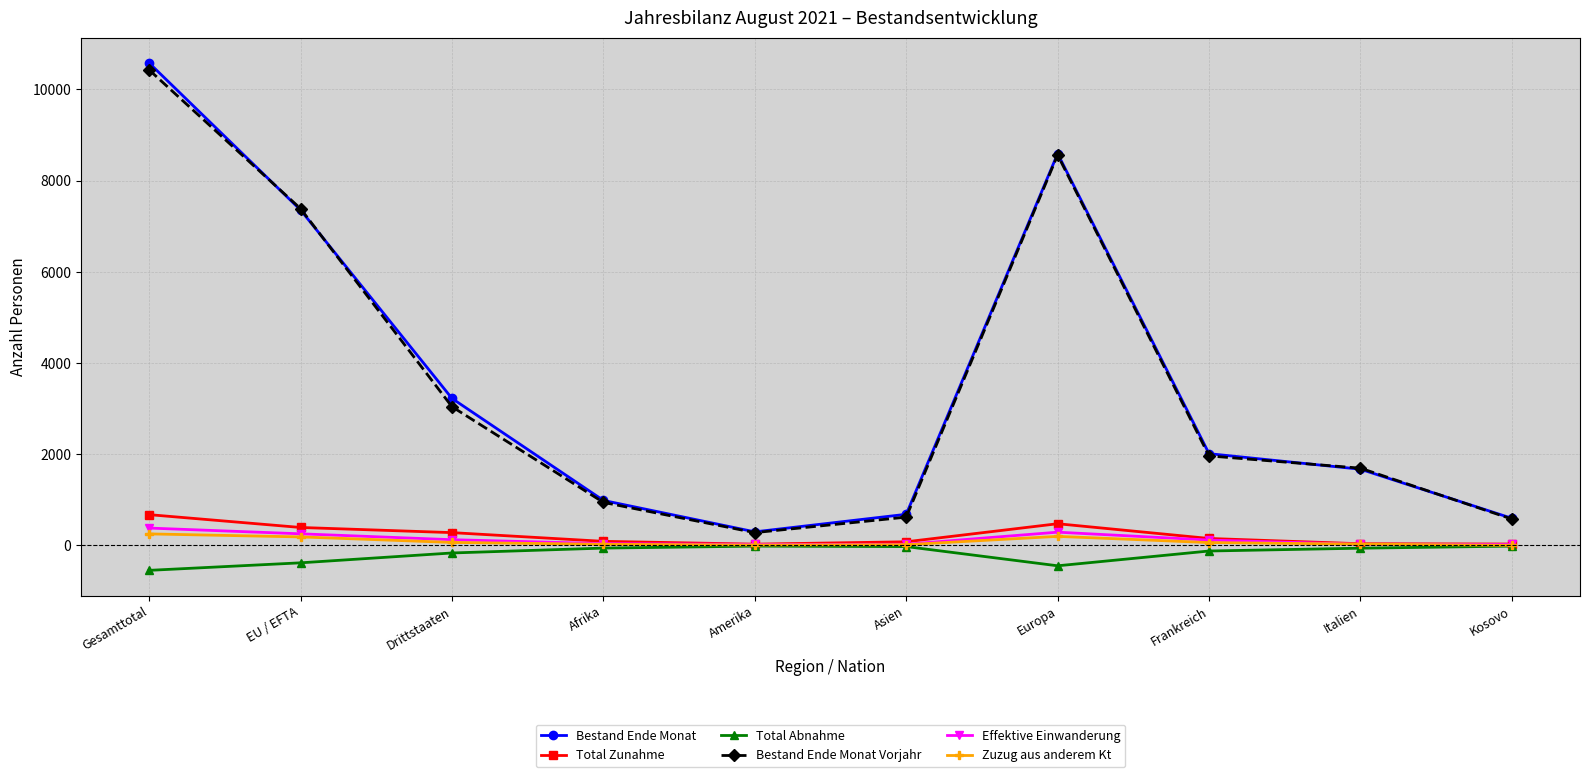

What position from the left is EU / EFTA?

2